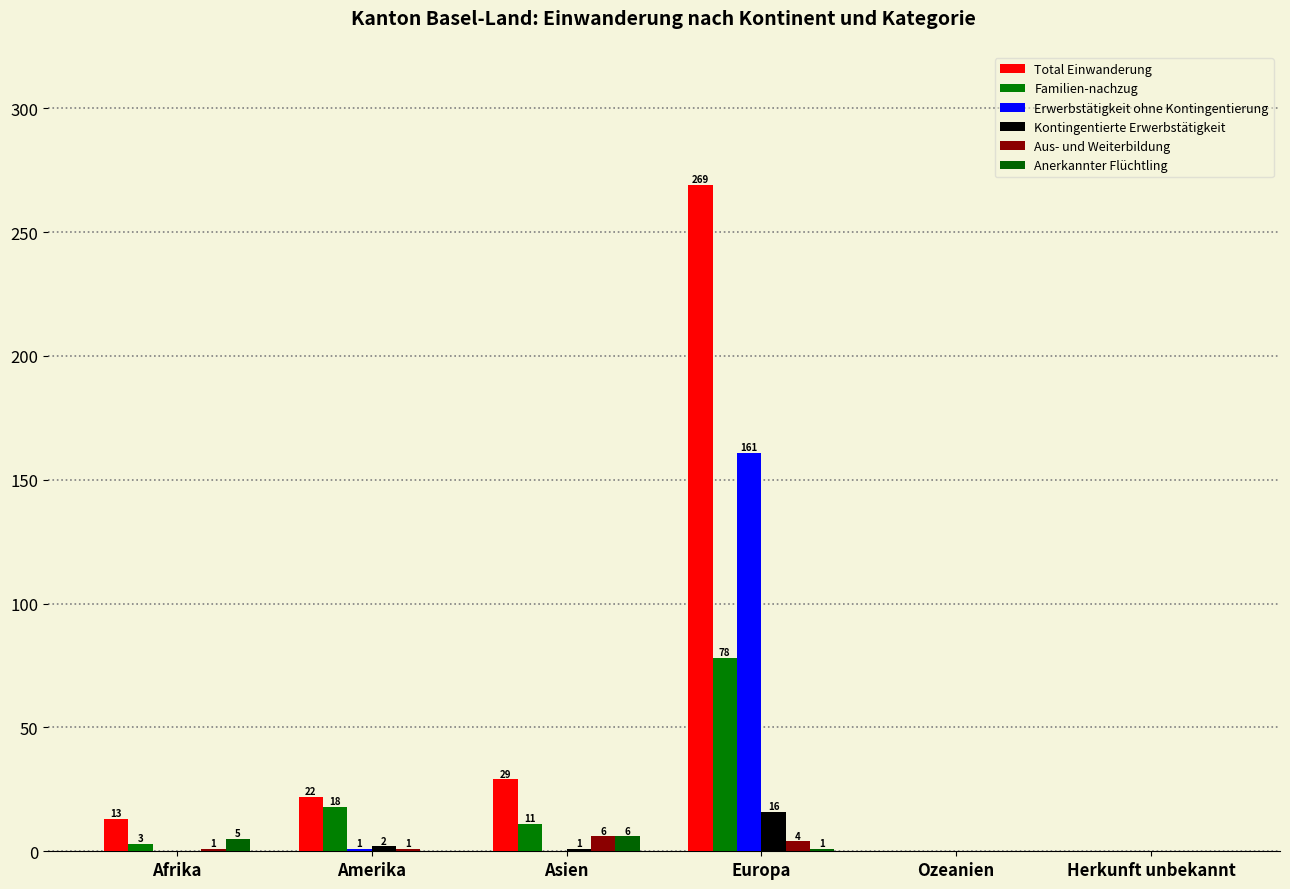

Reading right to left, what are all the values shown in this chart?

Total Einwanderung: 0	0	269	29	22	13
Familien-nachzug: 0	0	78	11	18	3
Erwerbstätigkeit ohne Kontingentierung: 0	0	161	0	1	0
Kontingentierte Erwerbstätigkeit: 0	0	16	1	2	0
Aus- und Weiterbildung: 0	0	4	6	1	1
Anerkannter Flüchtling: 0	0	1	6	0	5